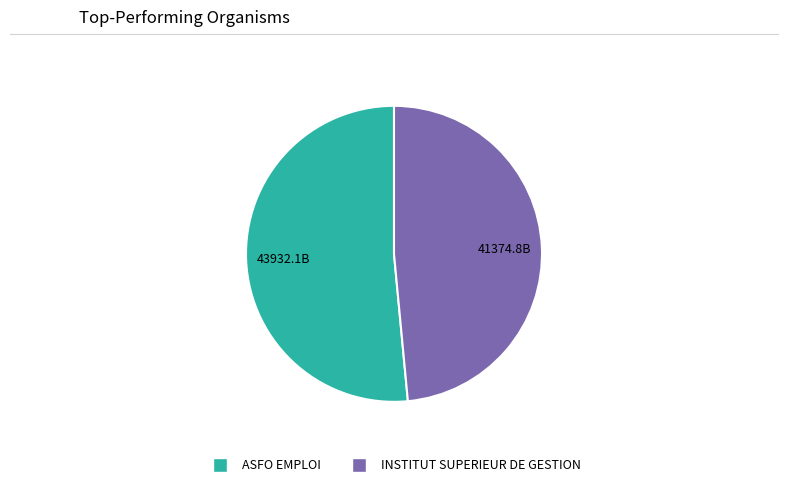

Which category has the biggest portion of the pie?

ASFO EMPLOI